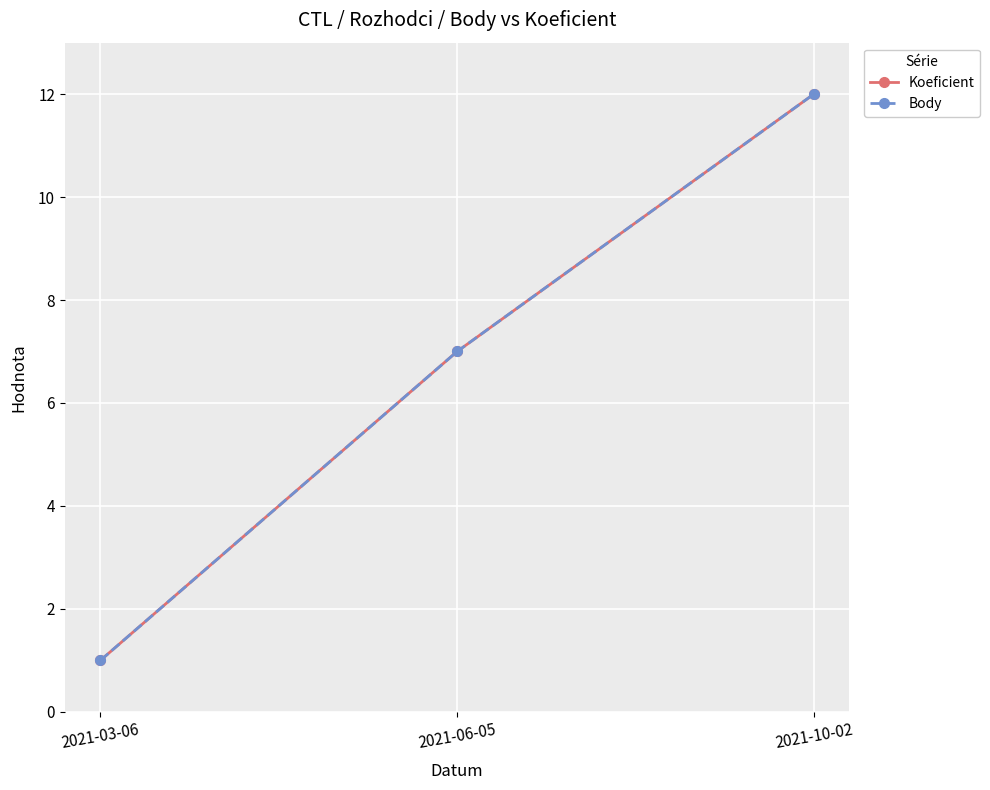

List the labels in order of Body value, largest first.

2021-10-02, 2021-06-05, 2021-03-06